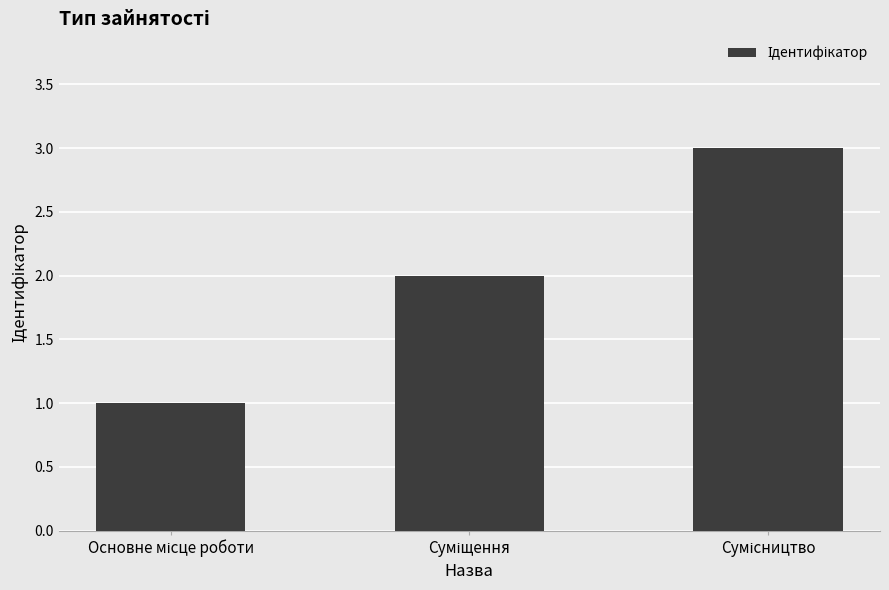

What is the sum of all values?

6